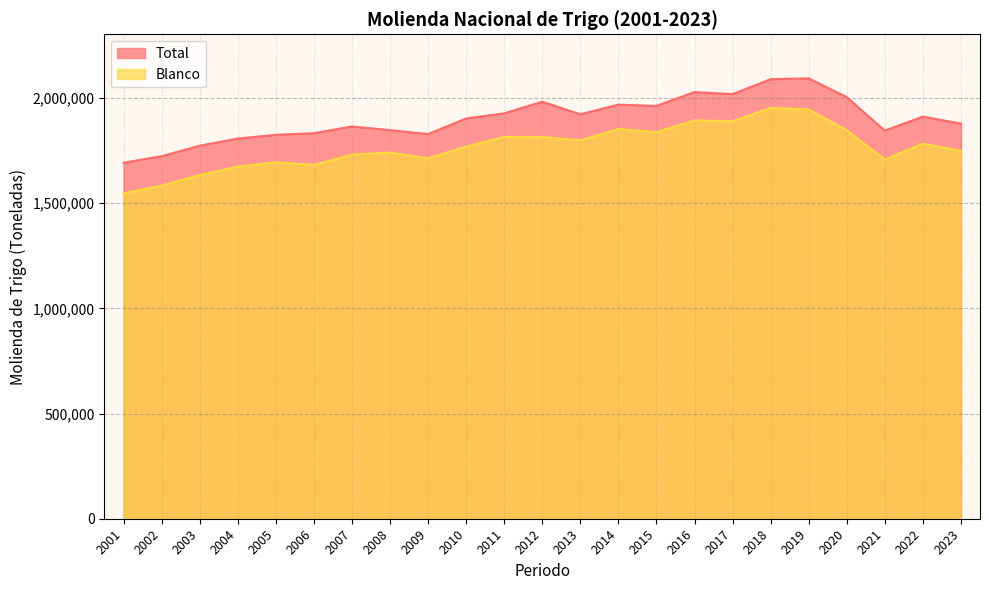

Between 2016 and 2004, which is larger?

2016